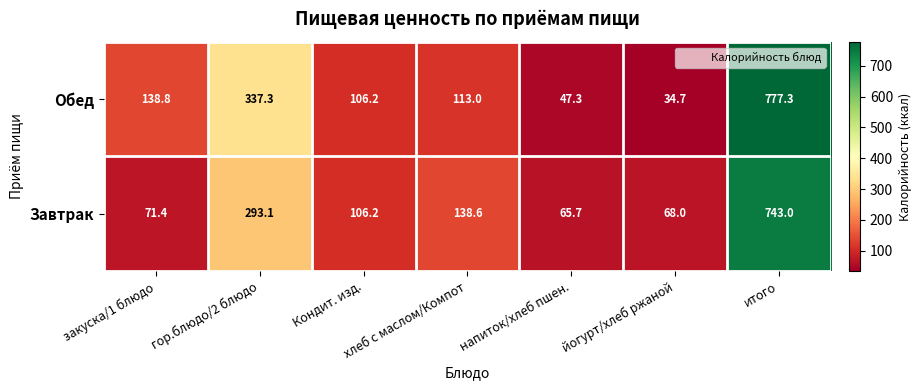

At which category is the sum across all series the highest?

итого